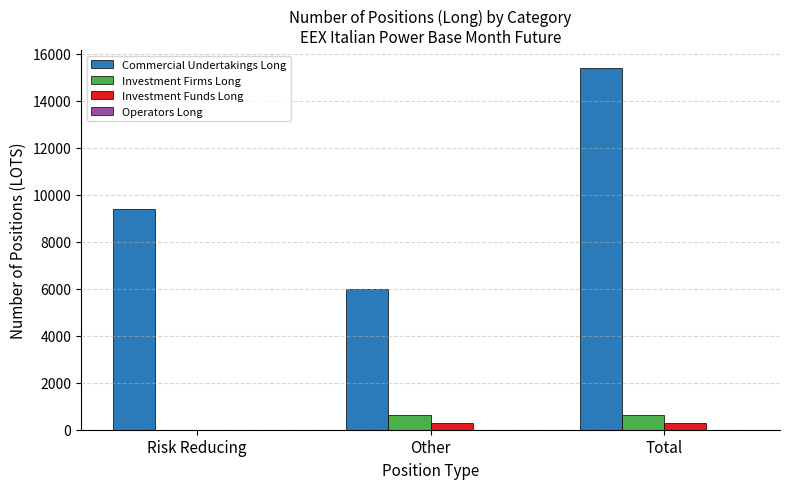

Is it true that Commercial Undertakings Long equals 9411.3 at Risk Reducing?

True